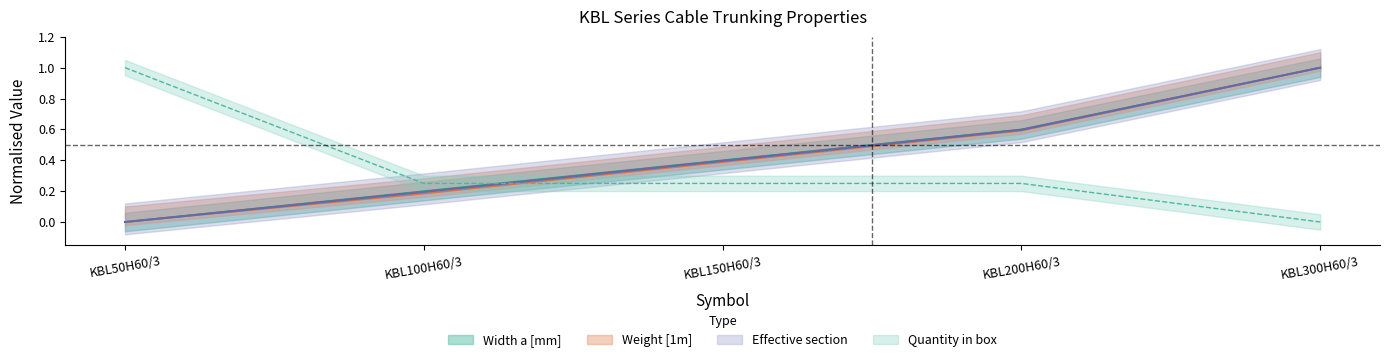

Is it true that Weight [1m] equals 0.6 at KBL200H60/3?

True